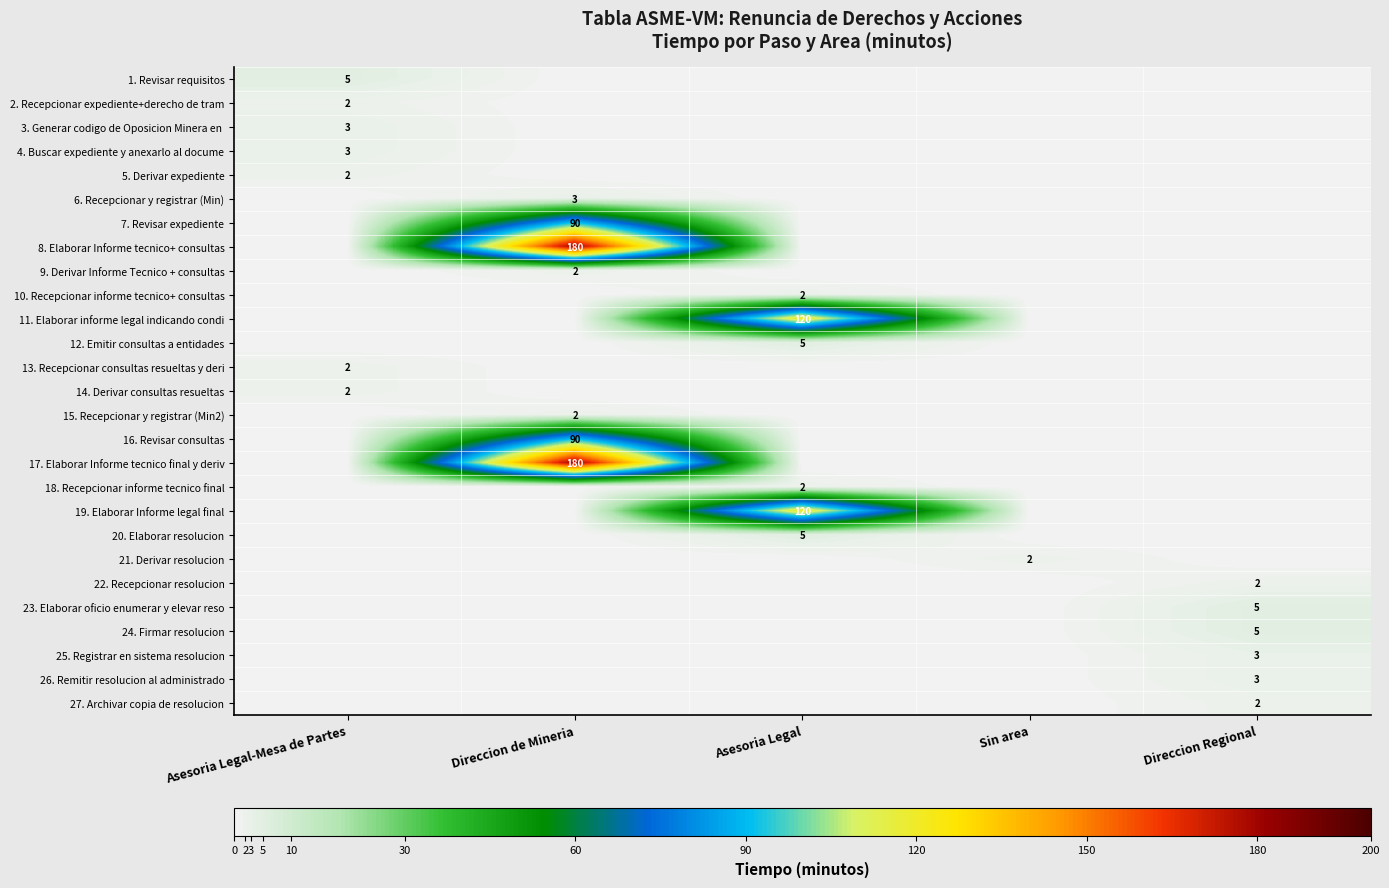

True or false: 15. Recepcionar y registrar (Min2) has a value of 2 at Direccion de Mineria.

True